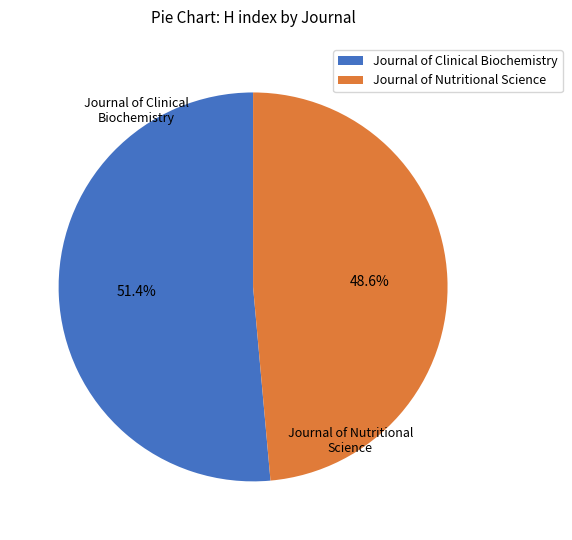

Rank the categories by value from highest to lowest.

Journal of Clinical Biochemistry, Journal of Nutritional Science